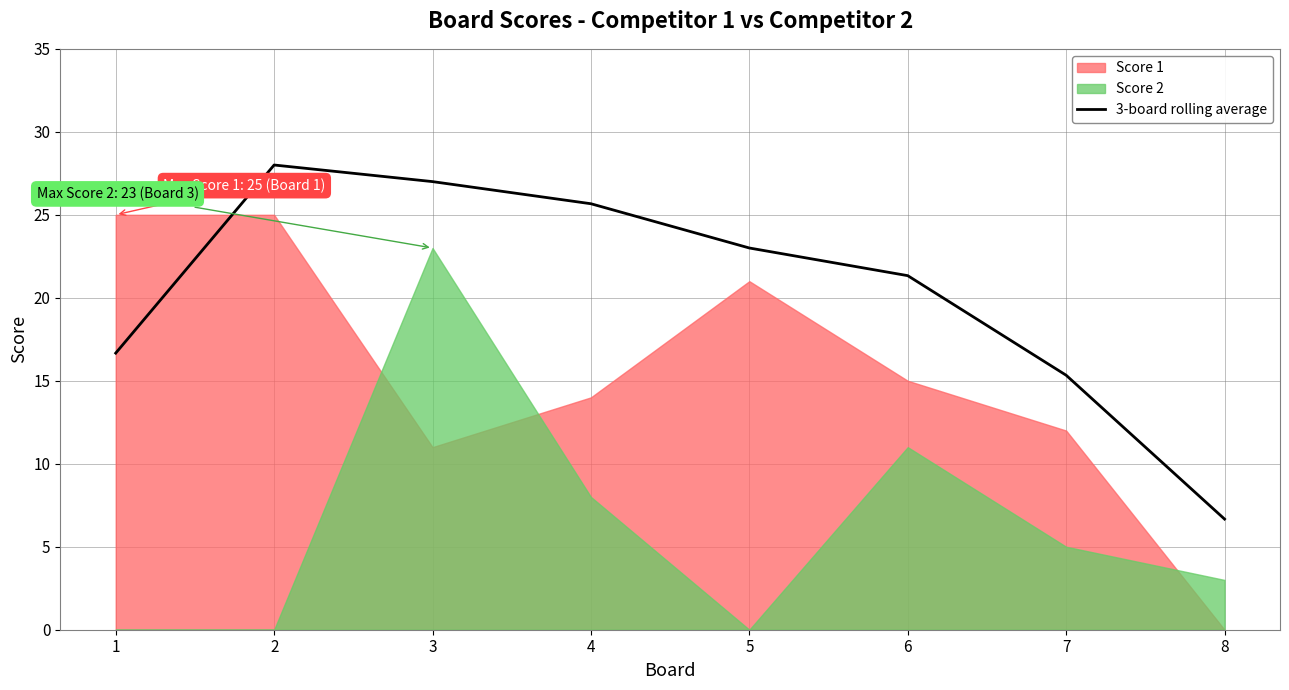

Is it true that 3-board rolling average equals 11.9 at 5?

False